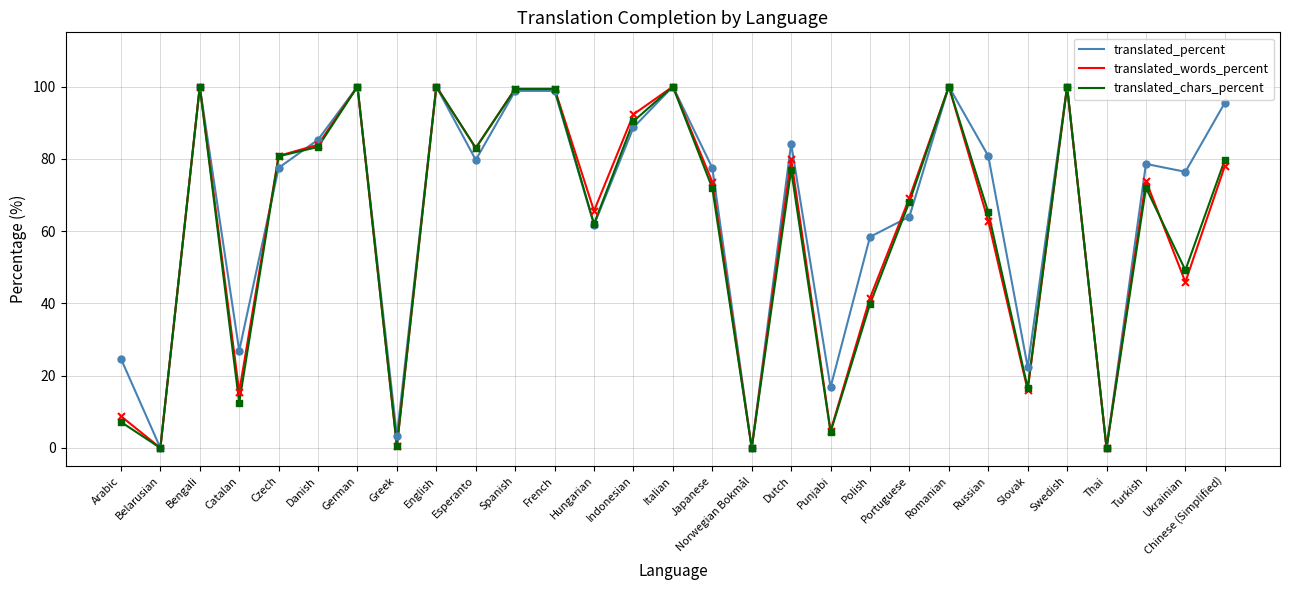

Which series changed the most between Romanian and Turkish?

translated_chars_percent